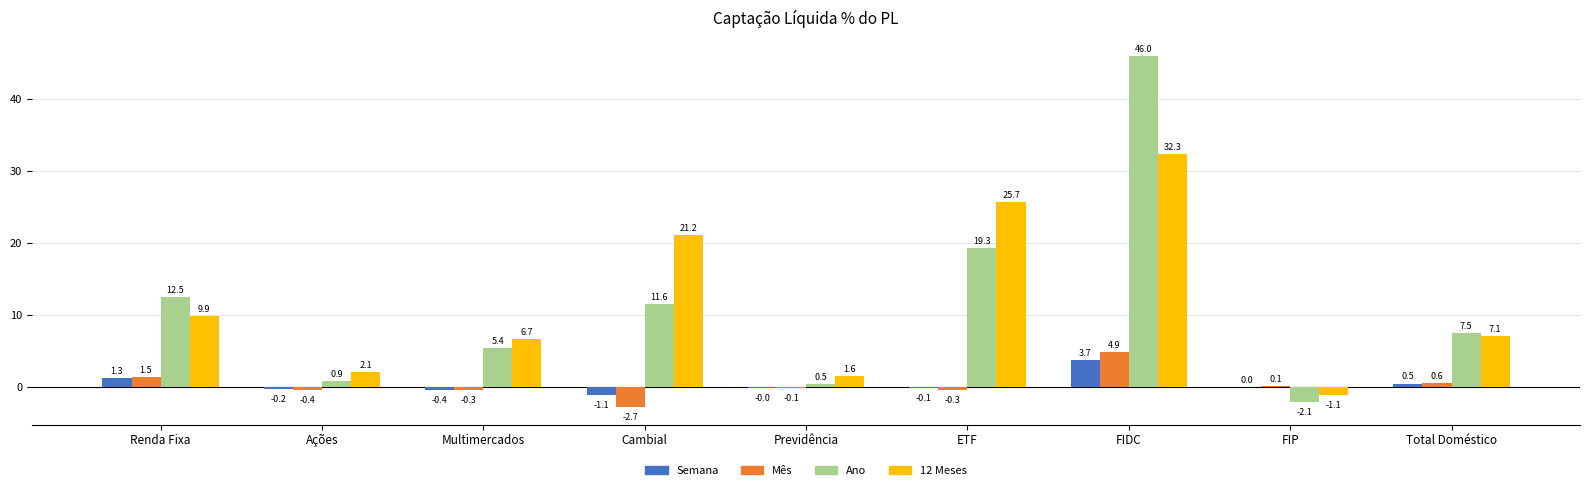

Which series has the largest total across all categories?

12 Meses